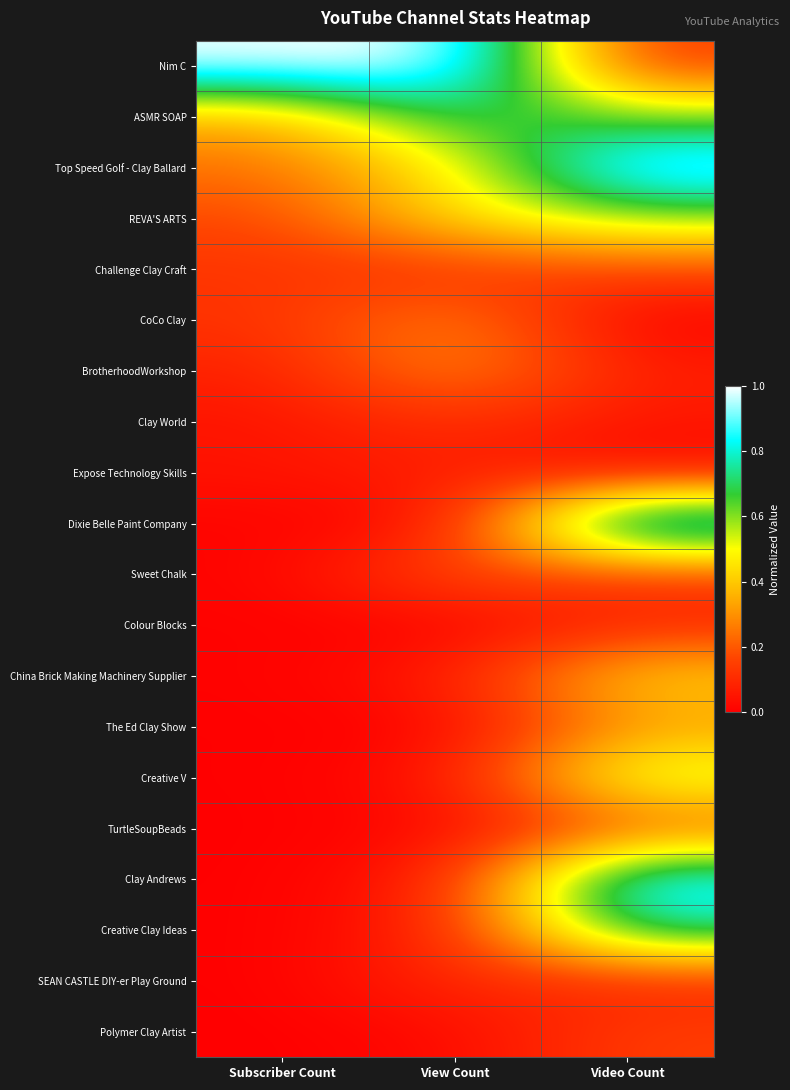

Reading left to right, list all the values displayed in this chart.

Nim C: Subscriber Count=1.0	View Count=1.0	Video Count=0.1
ASMR SOAP: Subscriber Count=0.3	View Count=0.7	Video Count=0.6
Top Speed Golf - Clay Ballard: Subscriber Count=0.2	View Count=0.5	Video Count=1.0
REVA'S ARTS: Subscriber Count=0.2	View Count=0.5	Video Count=0.6
Challenge Clay Craft: Subscriber Count=0.1	View Count=0.1	Video Count=0.2
CoCo Clay: Subscriber Count=0.1	View Count=0.3	Video Count=0.0
BrotherhoodWorkshop: Subscriber Count=0.1	View Count=0.3	Video Count=0.1
Clay World: Subscriber Count=0.0	View Count=0.1	Video Count=0.1
Expose Technology Skills: Subscriber Count=0.0	View Count=0.1	Video Count=0.0
Dixie Belle Paint Company: Subscriber Count=0.0	View Count=0.0	Video Count=1.0
Sweet Chalk: Subscriber Count=0.0	View Count=0.2	Video Count=0.1
Colour Blocks: Subscriber Count=0.0	View Count=0.0	Video Count=0.1
China Brick Making Machinery Supplier: Subscriber Count=0.0	View Count=0.1	Video Count=0.4
The Ed Clay Show: Subscriber Count=0.0	View Count=0.0	Video Count=0.3
Creative V: Subscriber Count=0.0	View Count=0.0	Video Count=0.6
TurtleSoupBeads: Subscriber Count=0.0	View Count=0.0	Video Count=0.2
Clay Andrews: Subscriber Count=0.0	View Count=0.1	Video Count=0.9
Creative Clay Ideas: Subscriber Count=0.0	View Count=0.1	Video Count=0.8
SEAN CASTLE DIY-er Play Ground: Subscriber Count=0.0	View Count=0.1	Video Count=0.1
Polymer Clay Artist: Subscriber Count=0.0	View Count=0.0	Video Count=0.1